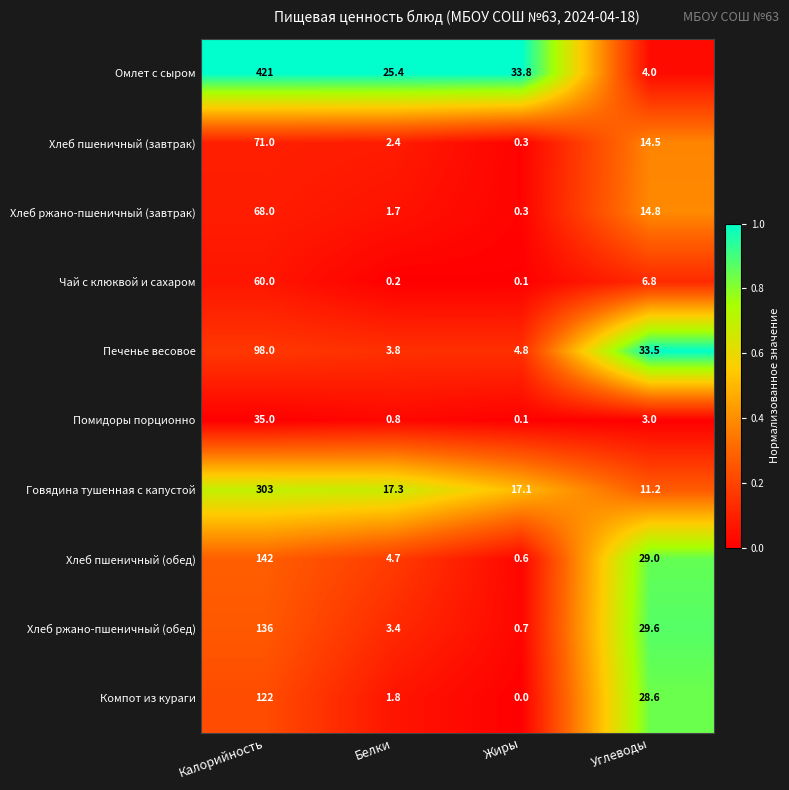

Which series changed the most between Калорийность and Углеводы?

Омлет с сыром